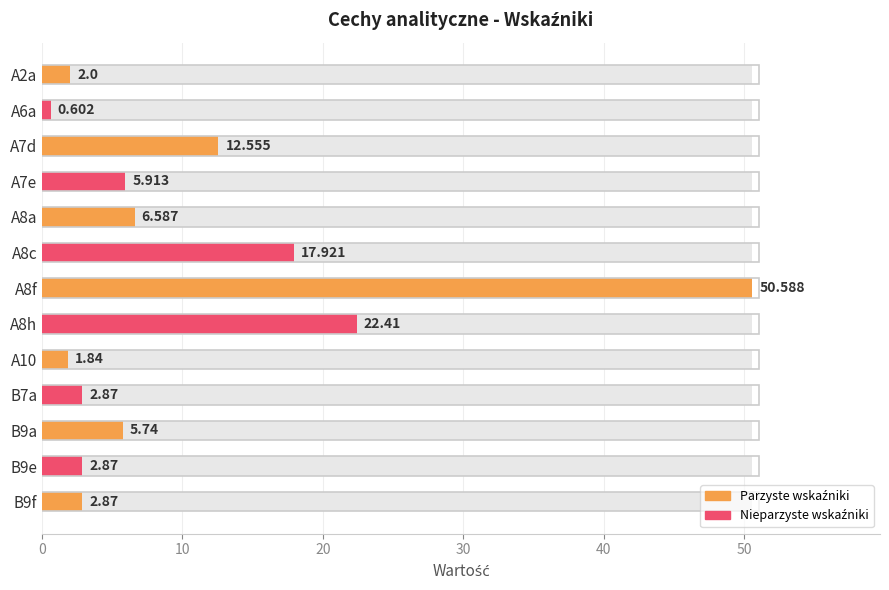

What value does the data have at A2a?

2.0